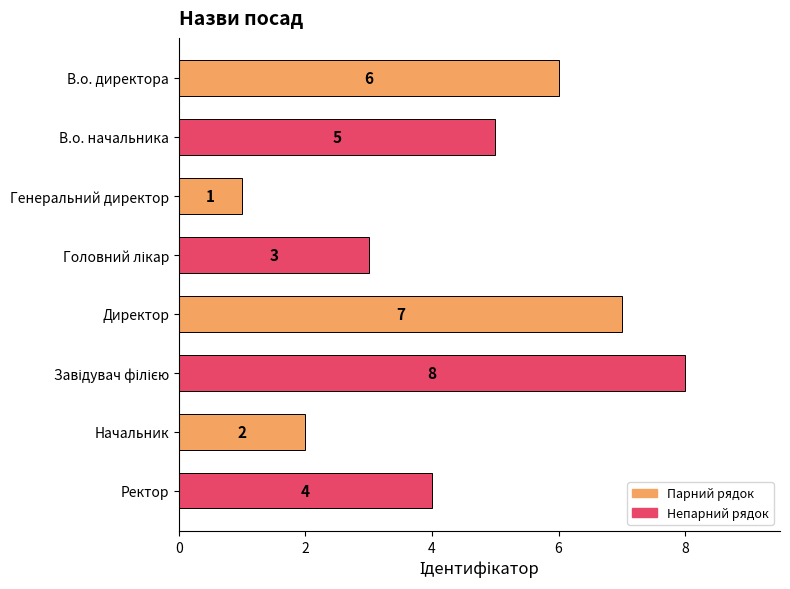

At which label is the value closest to 4?

Ректор